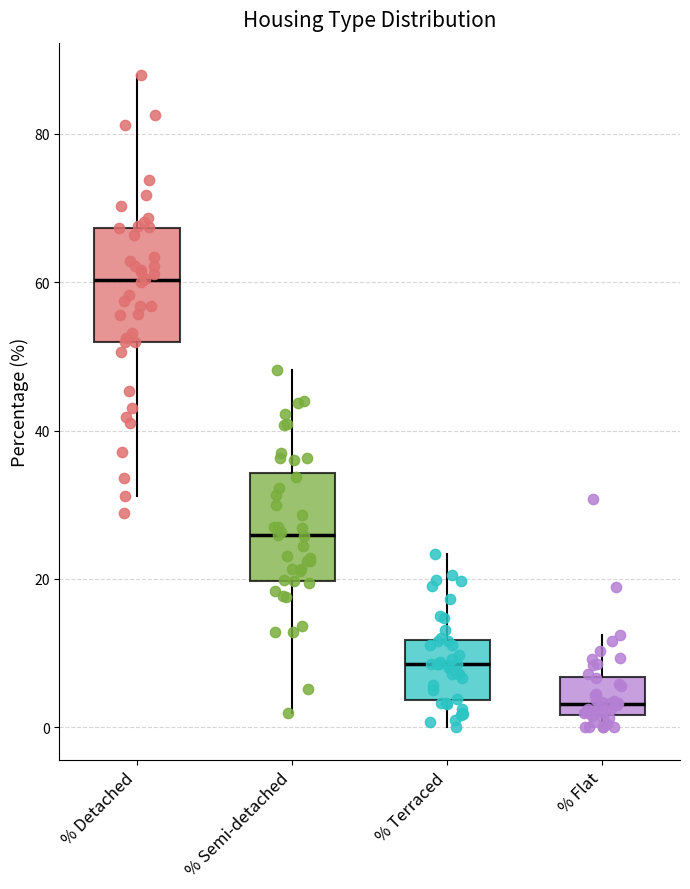

Where is the lower edge of the box for % Semi-detached on the y-axis? The values are not printed on the chart, so give them approximately, as read against the axis.

20